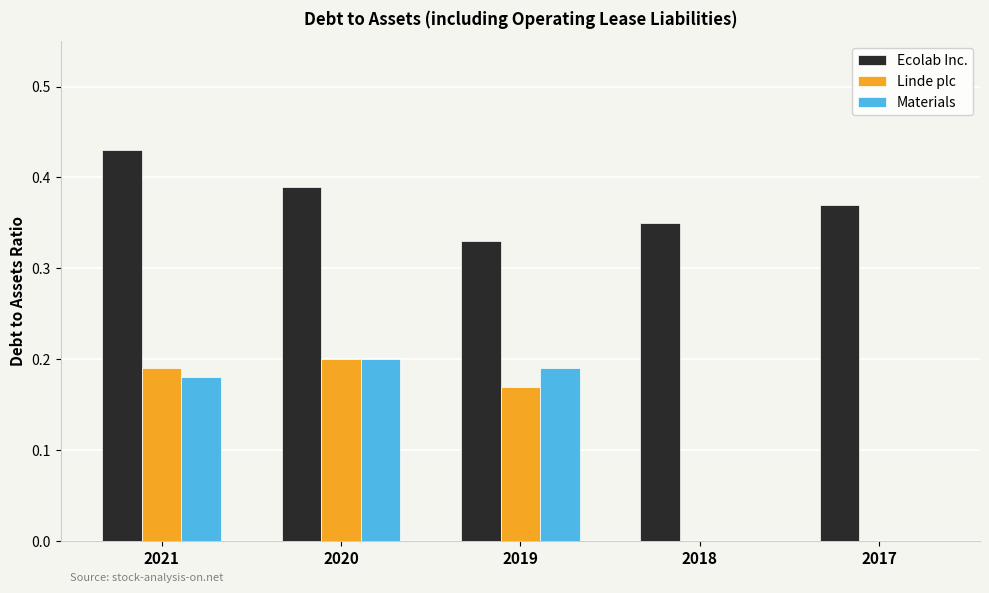

Are the bars grouped side by side (vs. stacked)?

Yes